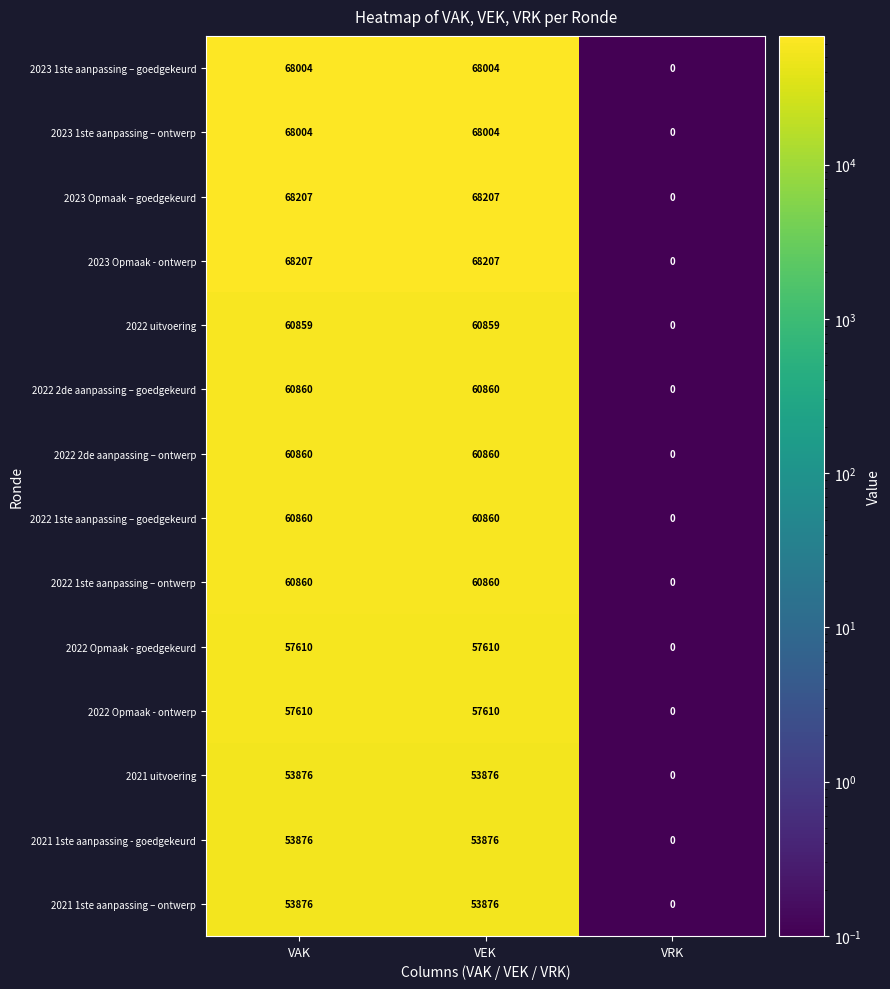

Read the 2022 2de aanpassing – ontwerp value at VAK.

60860